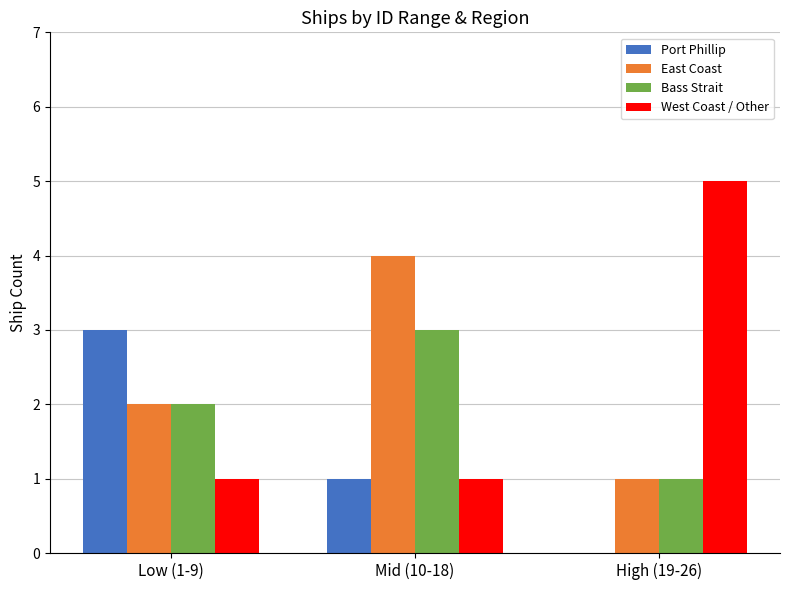

The value of Port Phillip at Low (1-9) is 5. True or false?

False